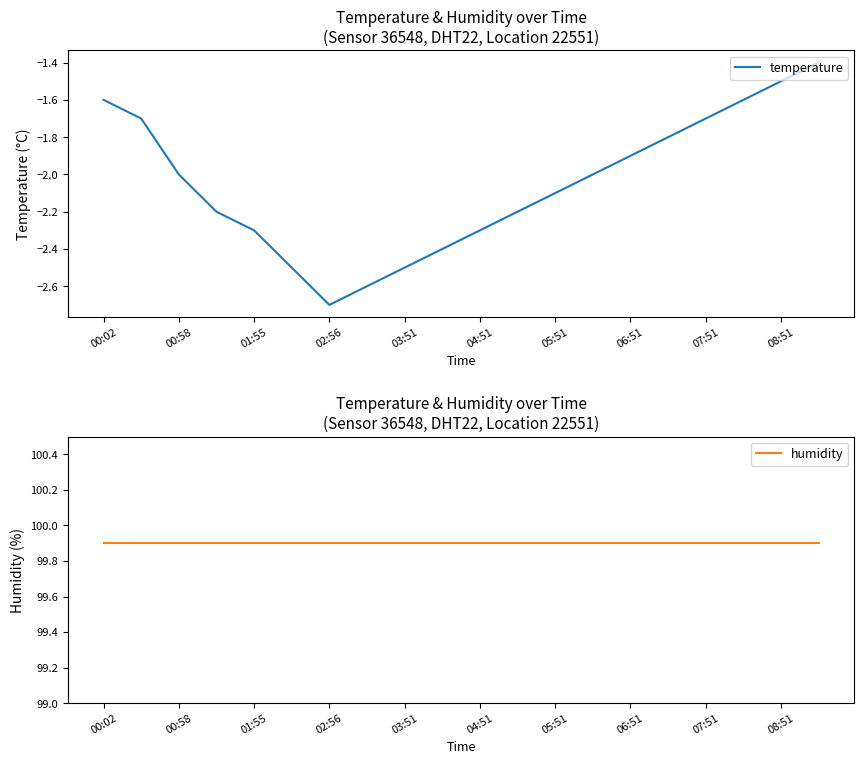

What is the value of the humidity point at the 17th from the left?

99.9